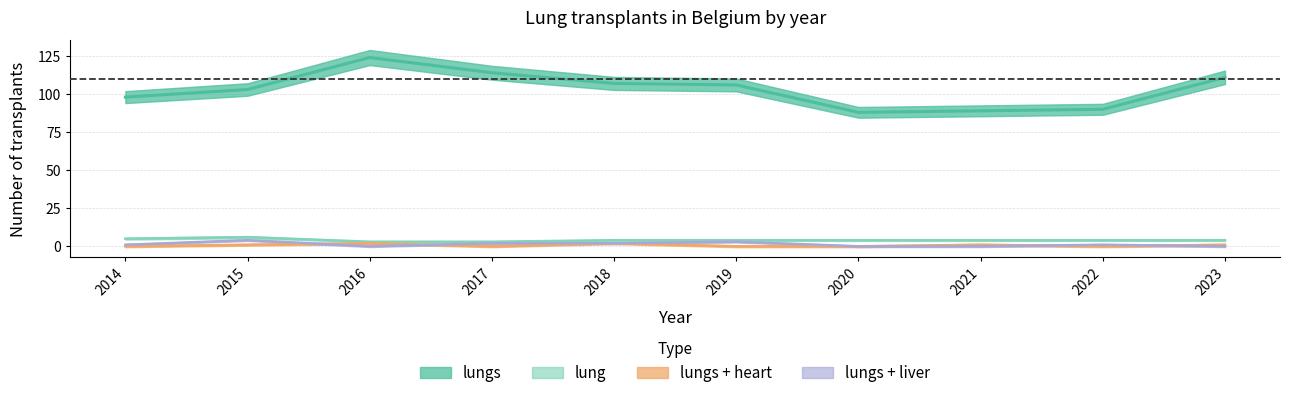

What is the maximum value for lungs?

124